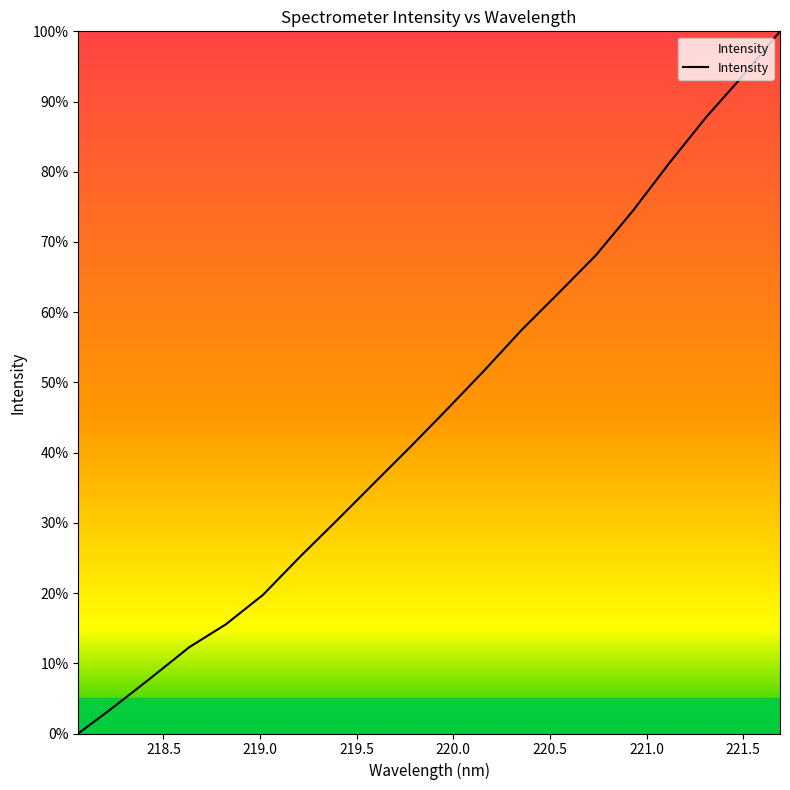

How many lines are shown in the chart?

1